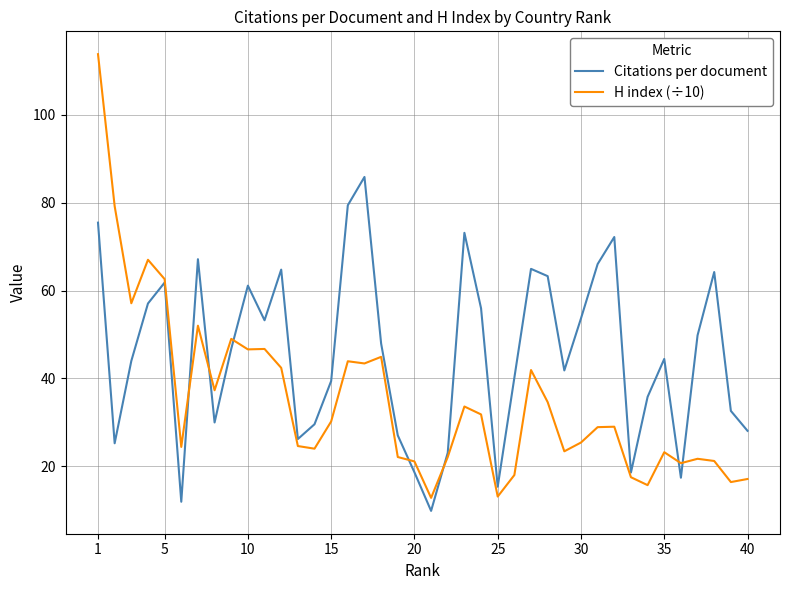

Which series ends up on top after the final intersection of H index (÷10) and Citations per document?

Citations per document